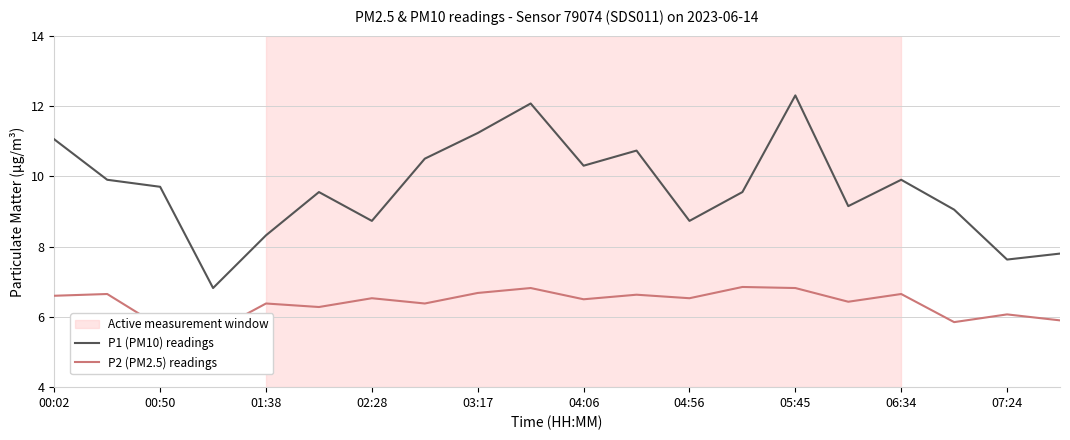

What is the minimum value for P2 (PM2.5) readings?

5.6